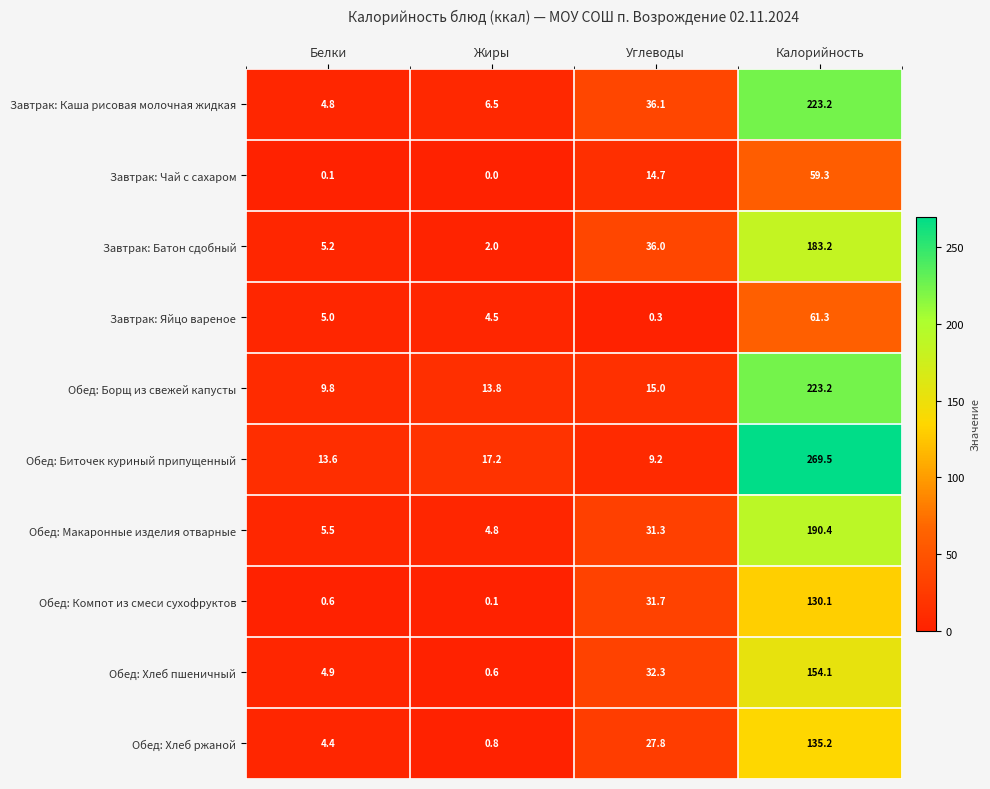

Which series has the widest spread of values?

Обед: Биточек куриный припущенный